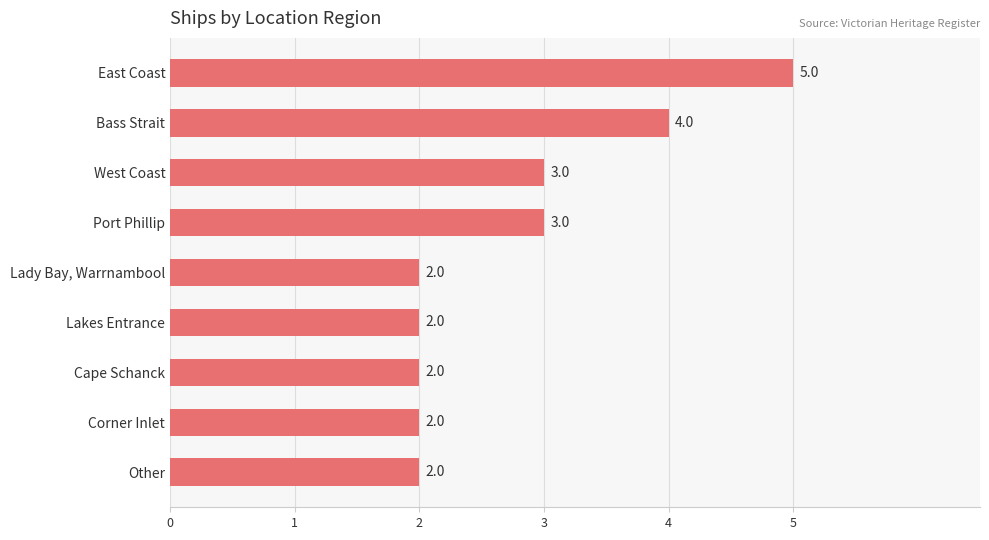

What is the average value?

3